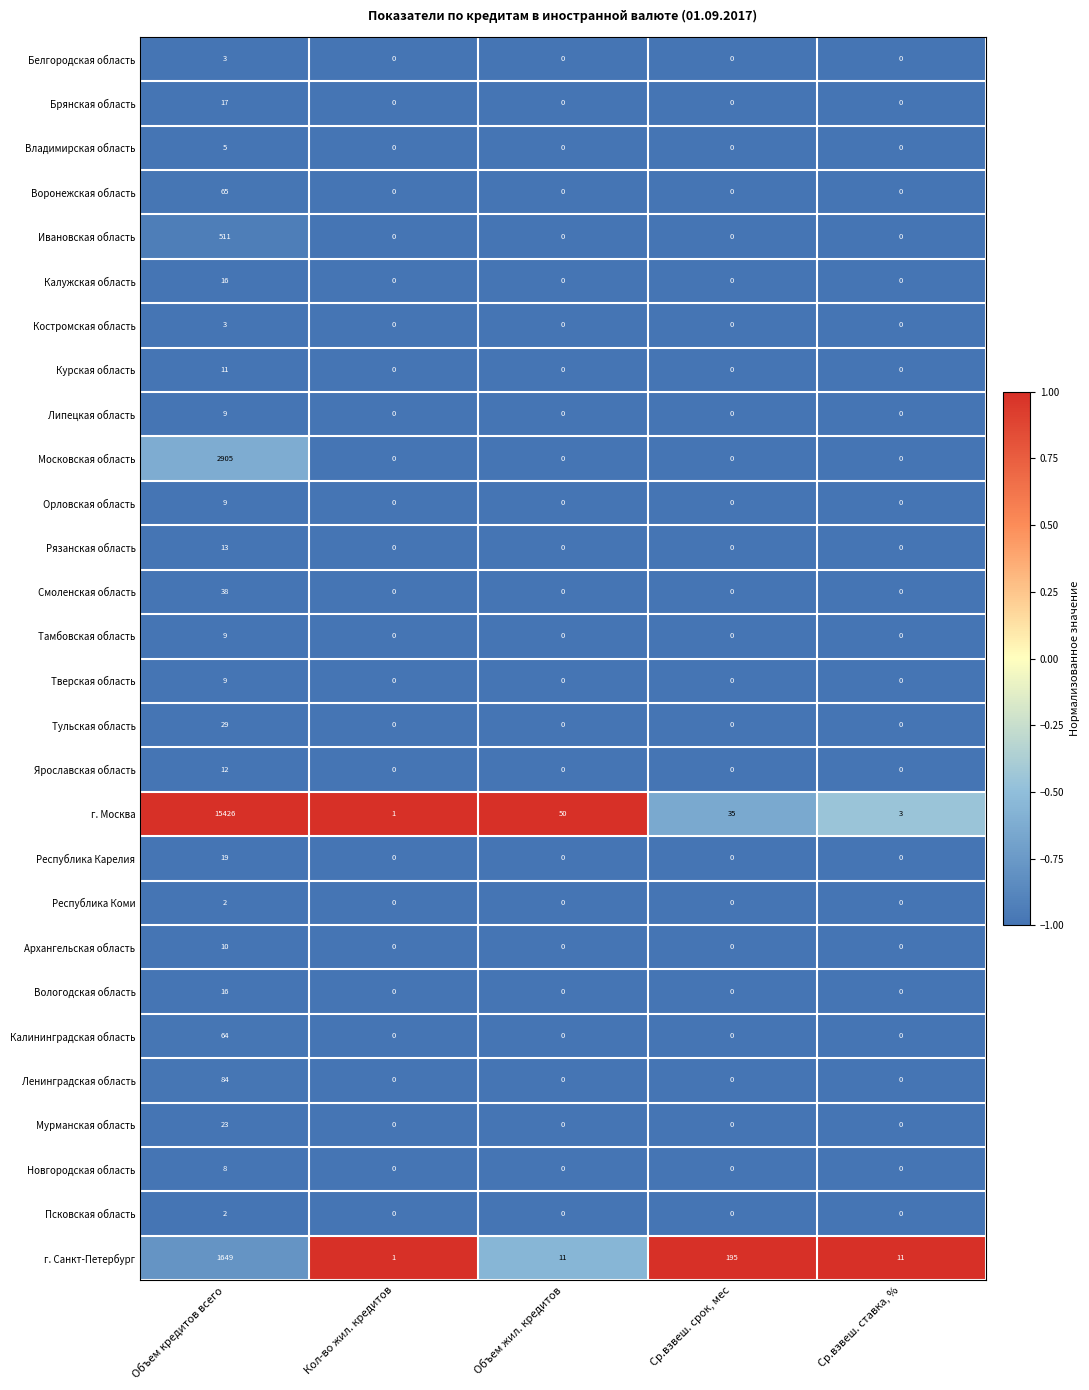

The Белгородская область series shows 0 at Объем жил. кредитов. True or false?

True